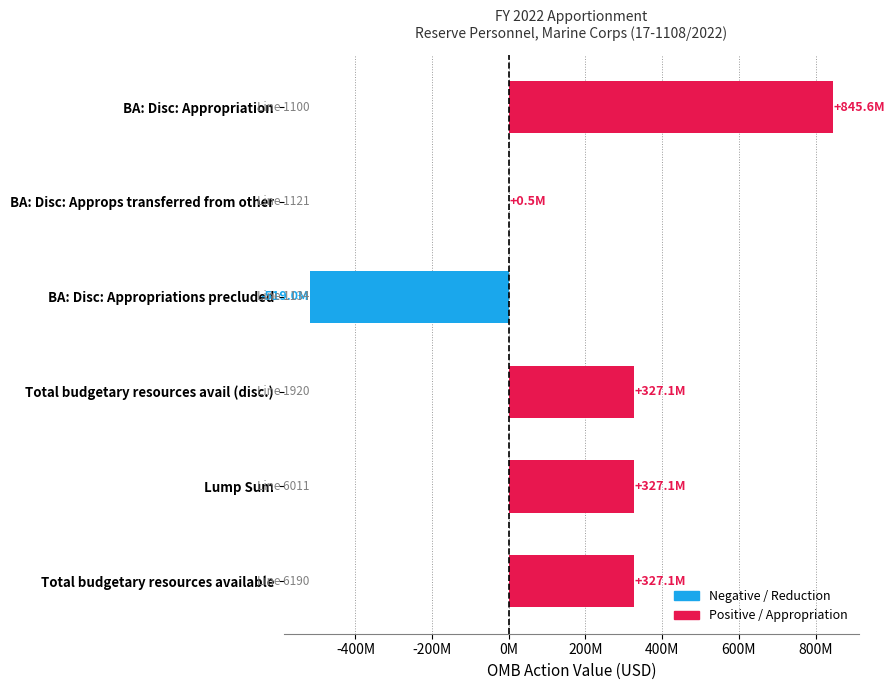

What is the difference between the values at BA: Disc: Approps transferred from other and Total budgetary resources available?

326659916